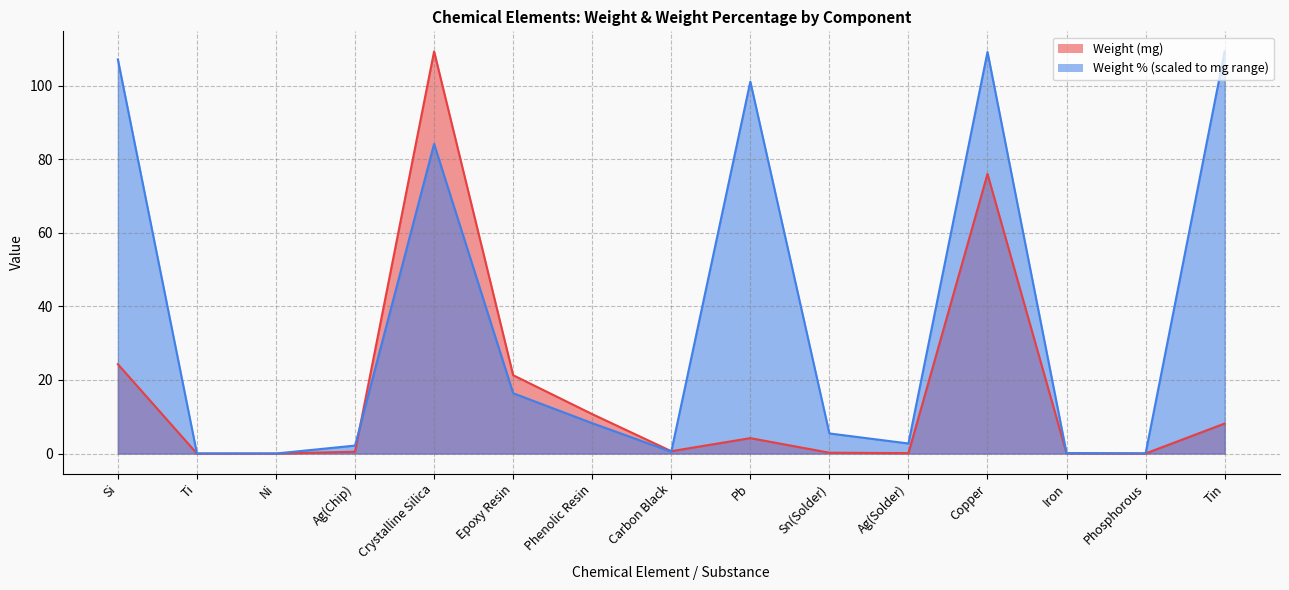

True or false: Weight (mg) has more than 2 points higher than both neighbors.

True